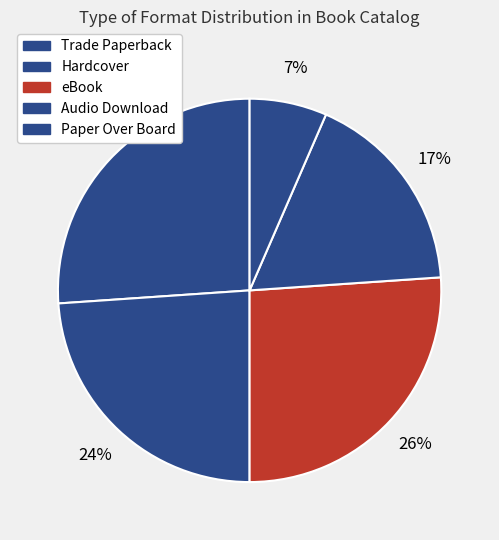

Do Hardcover and eBook together represent more than half of the pie?

No